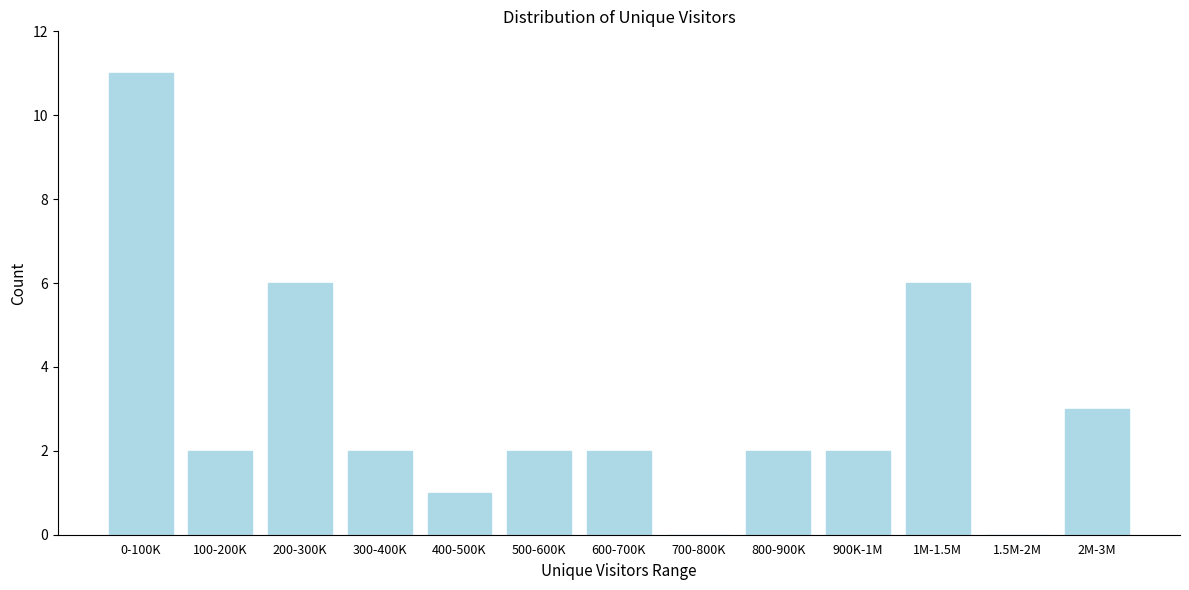

Reading left to right, list all the values displayed in this chart.

0-100K=11	100-200K=2	200-300K=6	300-400K=2	400-500K=1	500-600K=2	600-700K=2	700-800K=0	800-900K=2	900K-1M=2	1M-1.5M=6	1.5M-2M=0	2M-3M=3